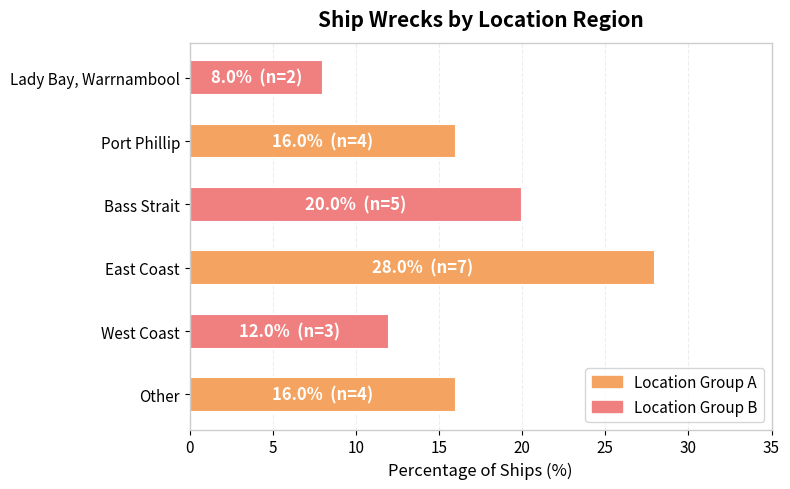

How many bars are there in total?

6